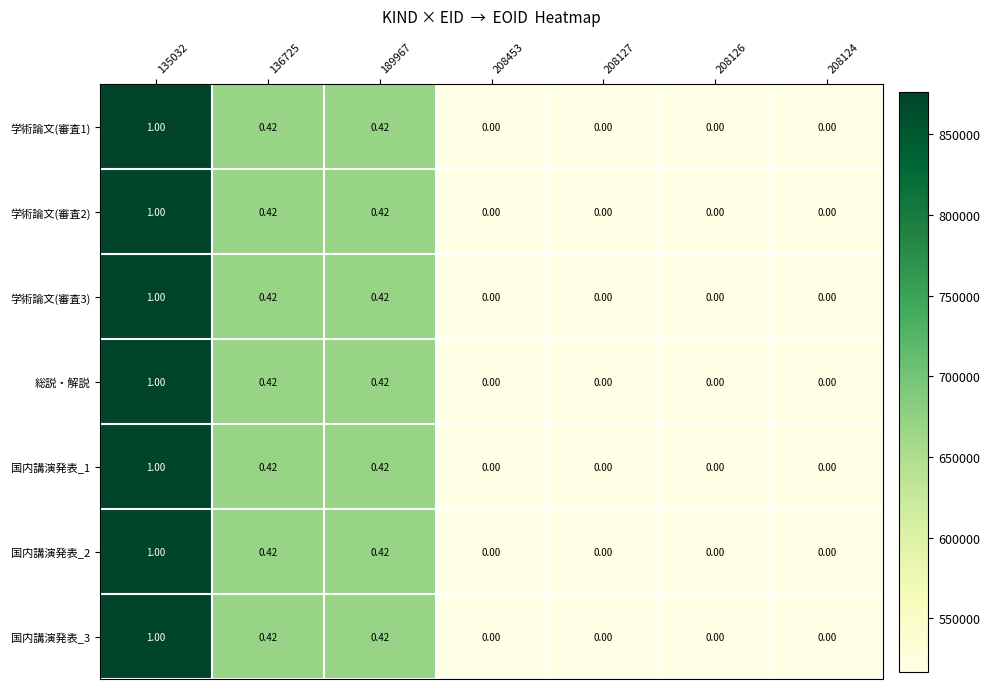

Is the value of 学術論文(審査1) at 135032 greater than the value of 国内講演発表_1 at 208126?

Yes